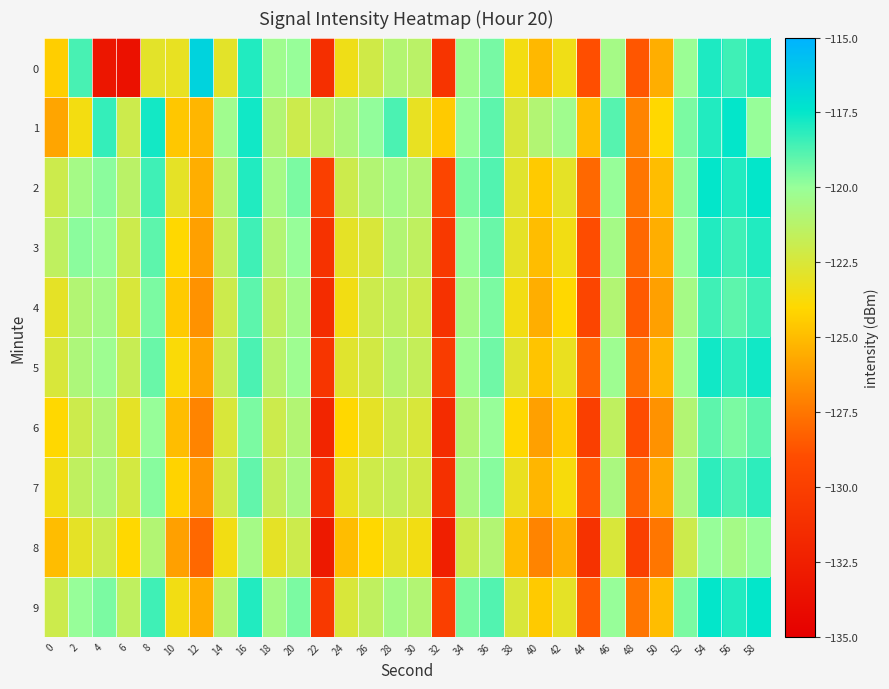

Rank the series at 24 from highest to lowest value.

1, 2, 9, 5, 3, 7, 0, 4, 6, 8